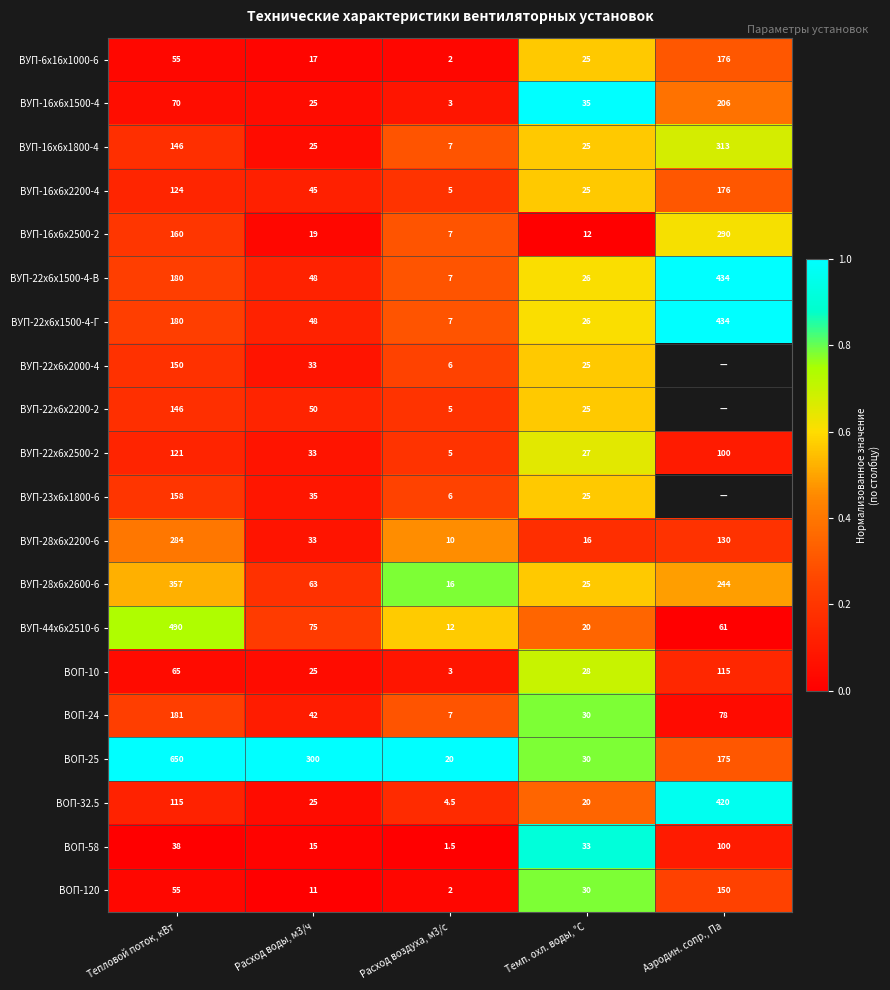

Is the value of ВУП-23х6х1800-6 at Тепловой поток, кВт greater than the value of ВУП-28х6х2600-6 at Расход воздуха, м3/с?

Yes